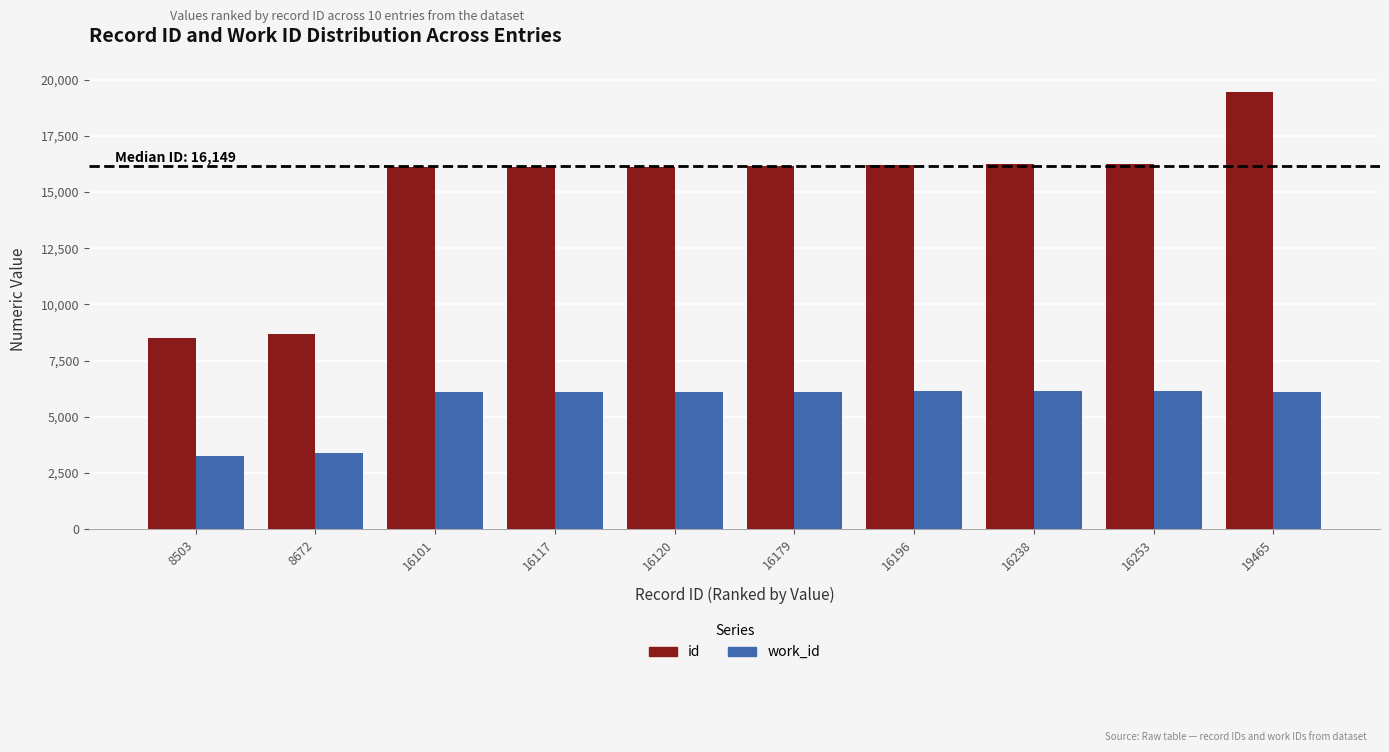

Which label corresponds to the largest value in the chart?

19465